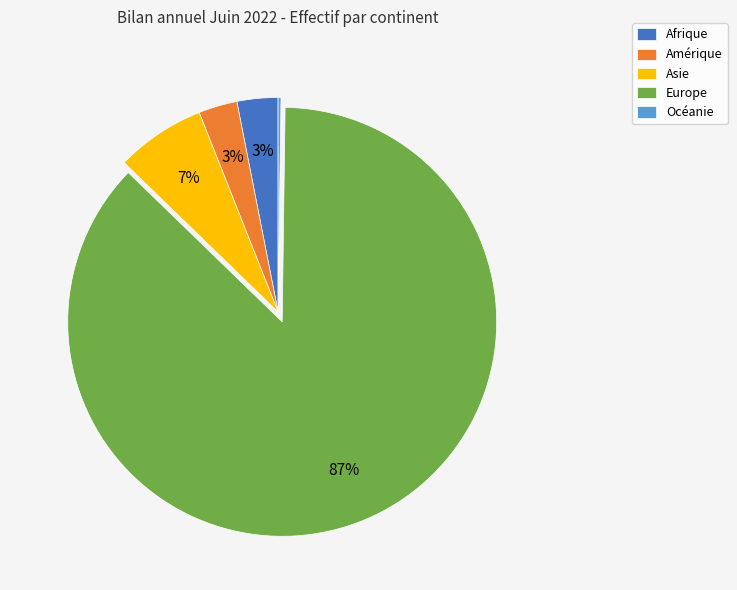

The Europe slice represents 87% of the pie. True or false?

True